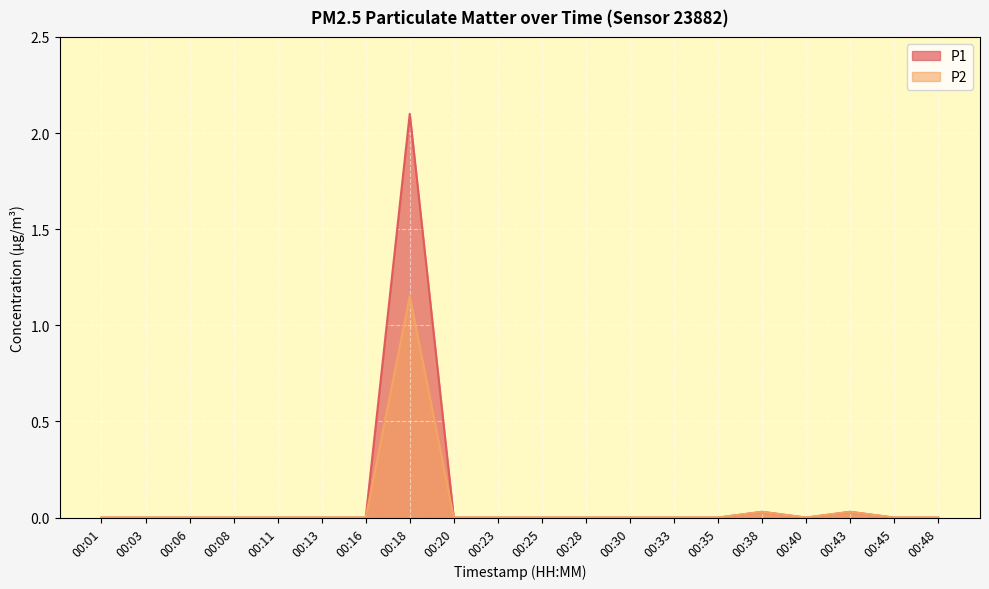

What is the greatest value displayed?

2.1